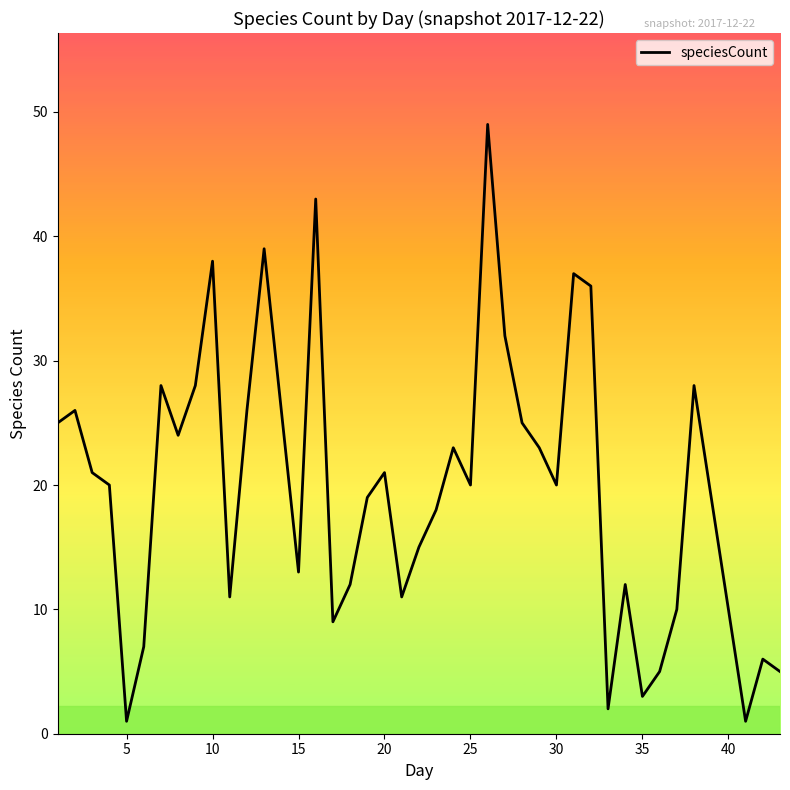

What is the maximum value shown in the chart?

49